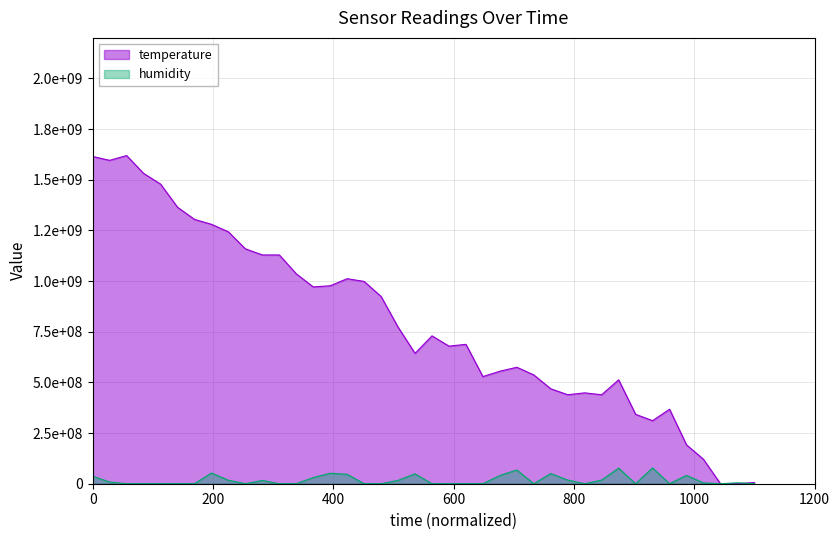

Does the chart display data point markers on the line(s)?

No